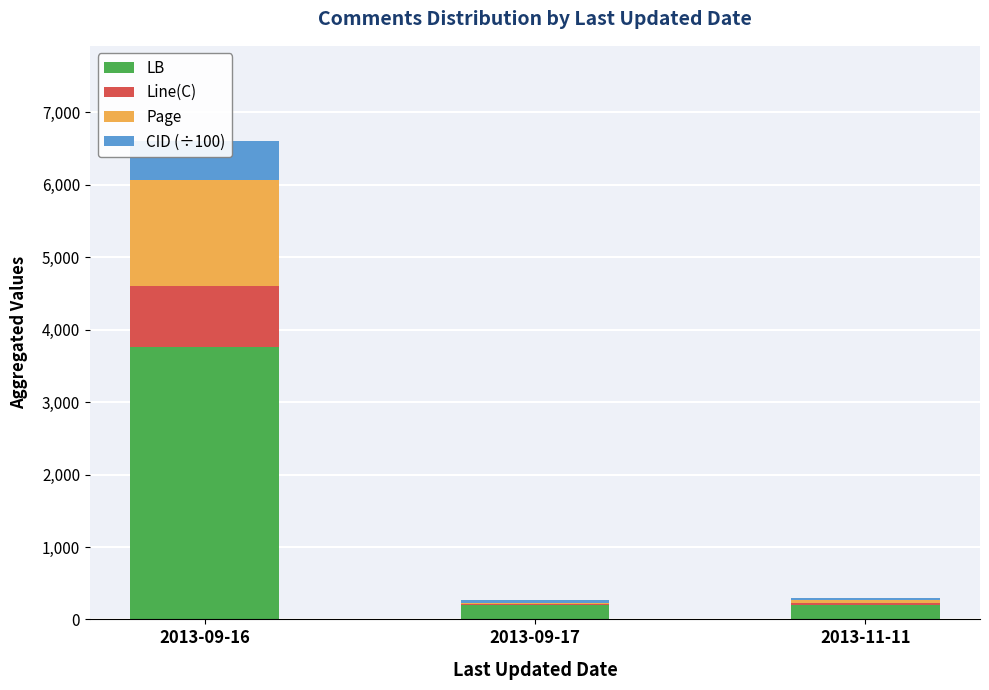

At how many categories does at least one series exceed 1652?

1